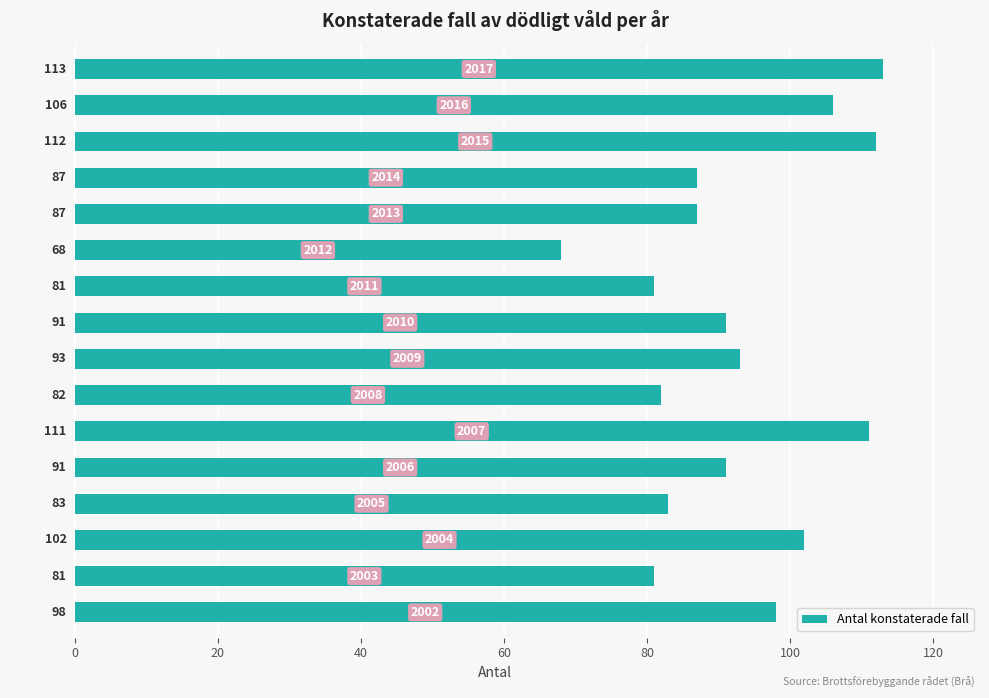

What is the greatest value displayed?

113